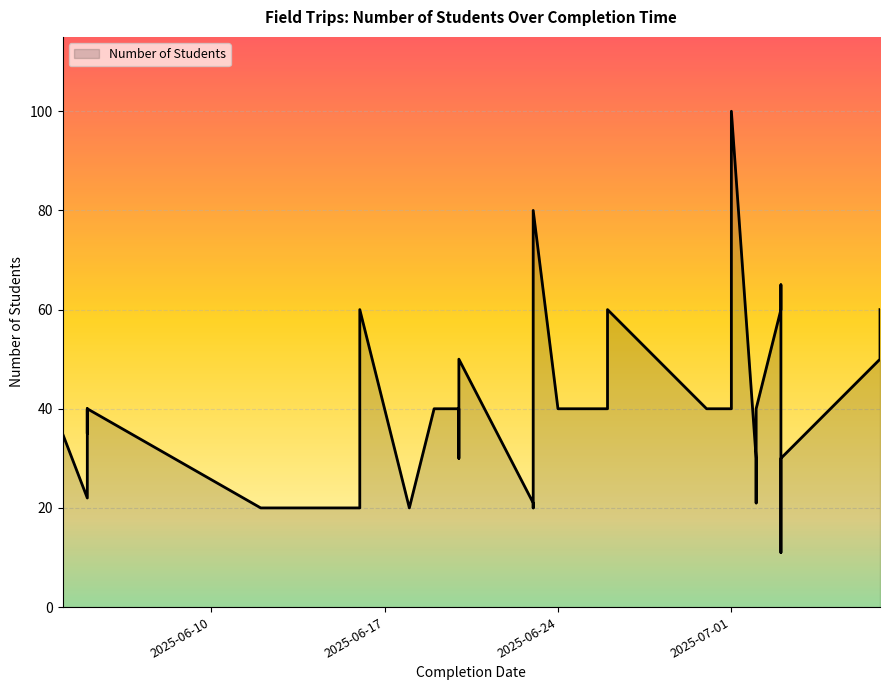

Reading left to right, list all the values displayed in this chart.

2025-06-04=35	2025-06-05=22	2025-06-05=40	2025-06-05=35	2025-06-05=40	2025-06-12=20	2025-06-16=20	2025-06-16=23	2025-06-16=60	2025-06-18=20	2025-06-18=20	2025-06-19=40	2025-06-20=40	2025-06-20=30	2025-06-20=50	2025-06-23=21	2025-06-23=20	2025-06-23=60	2025-06-23=80	2025-06-24=40	2025-06-24=40	2025-06-25=40	2025-06-25=40	2025-06-25=40	2025-06-26=40	2025-06-26=60	2025-06-30=40	2025-07-01=40	2025-07-01=100	2025-07-02=30	2025-07-02=21	2025-07-02=33	2025-07-02=40	2025-07-03=60	2025-07-03=65	2025-07-03=45	2025-07-03=11	2025-07-03=30	2025-07-07=50	2025-07-07=60